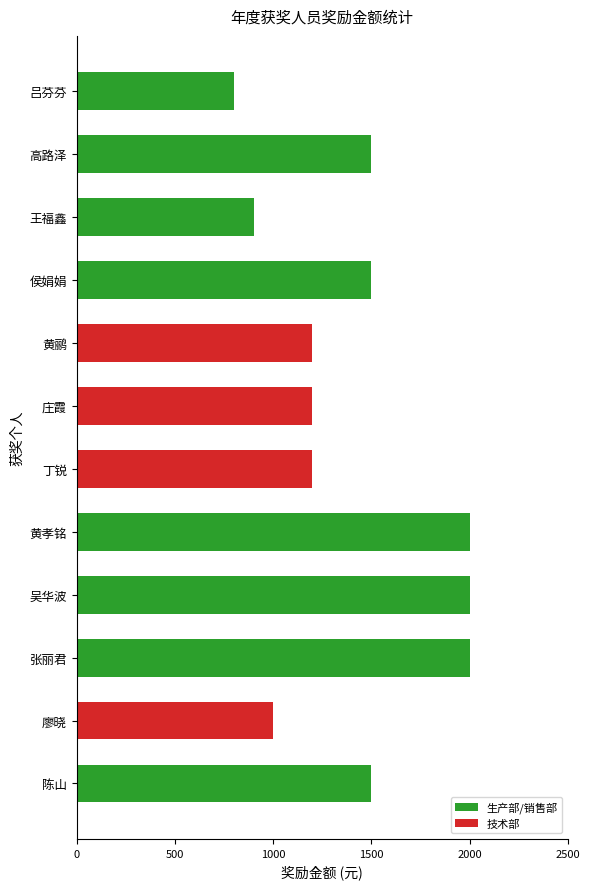

True or false: the data shows 710 at 张丽君.

False